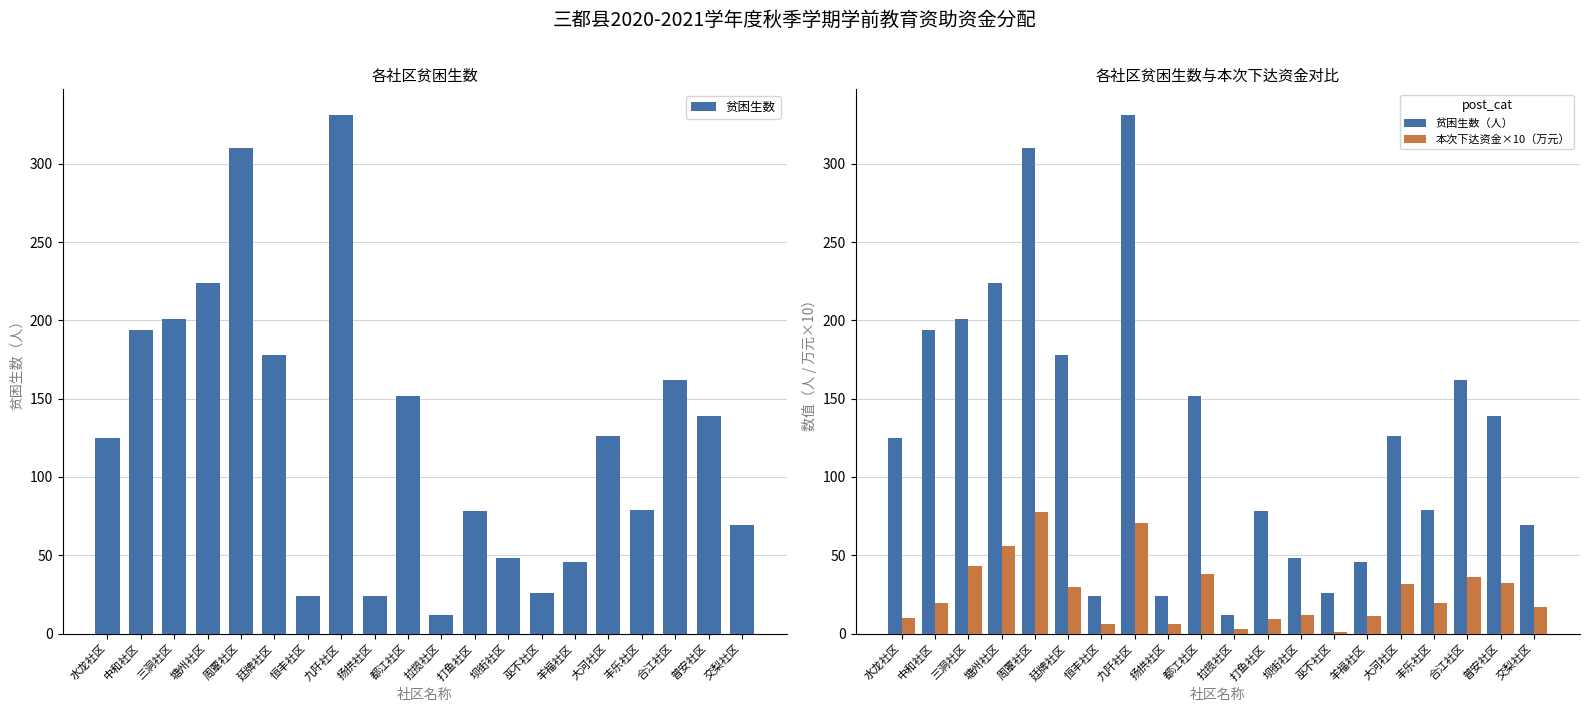

Rank the series at 扬拱社区 from lowest to highest value.

本次下达资金×10（万元）, 贫困生数, 贫困生数（人）